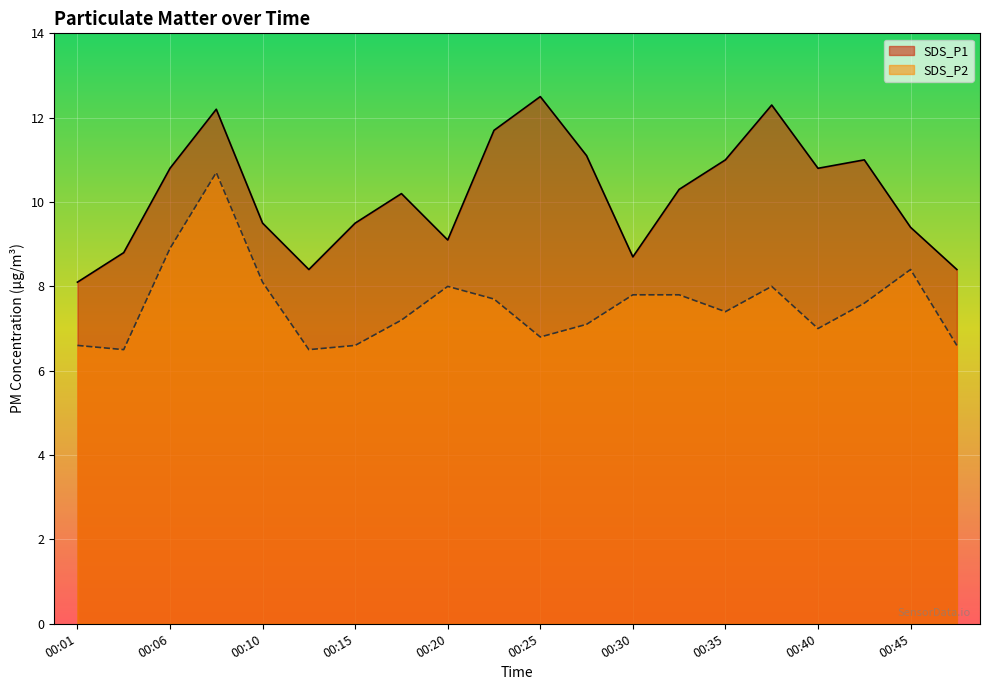

How many data points in SDS_P1 are above 10?

11